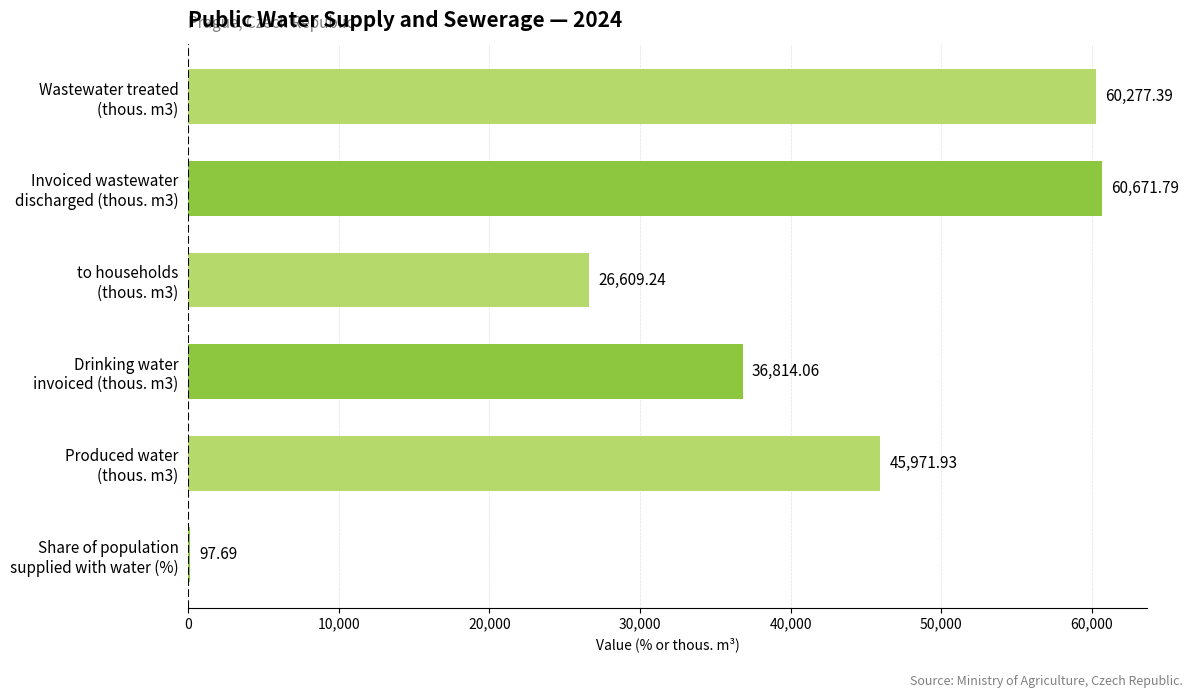

What is the sum of all values?

230442.1